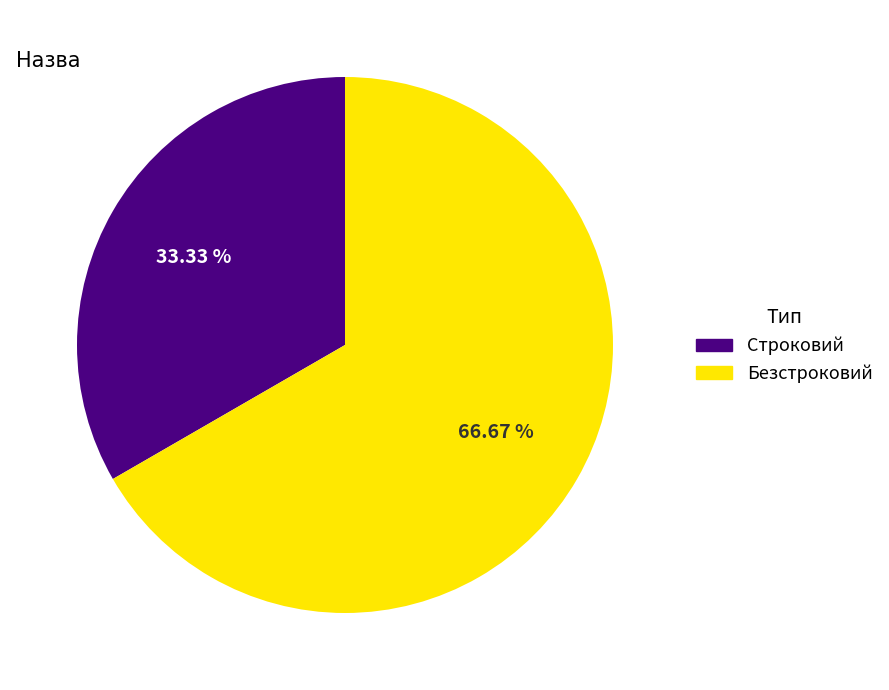

How many segments does this pie chart have?

2